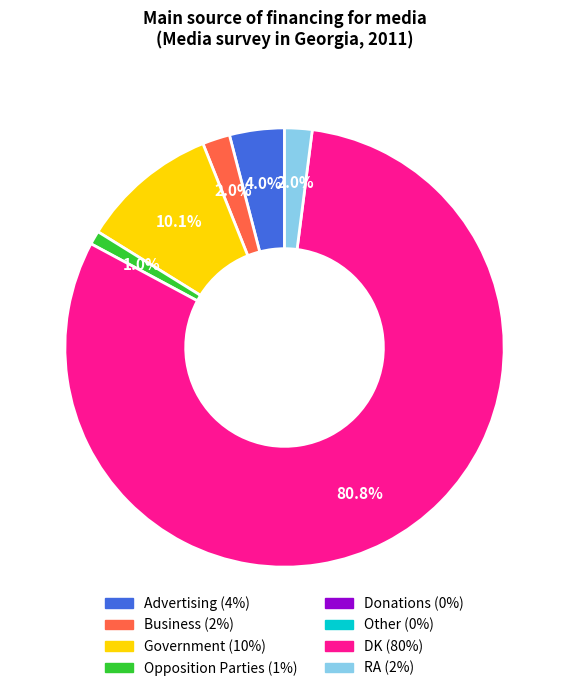

Is there any slice that represents more than half of the pie?

Yes